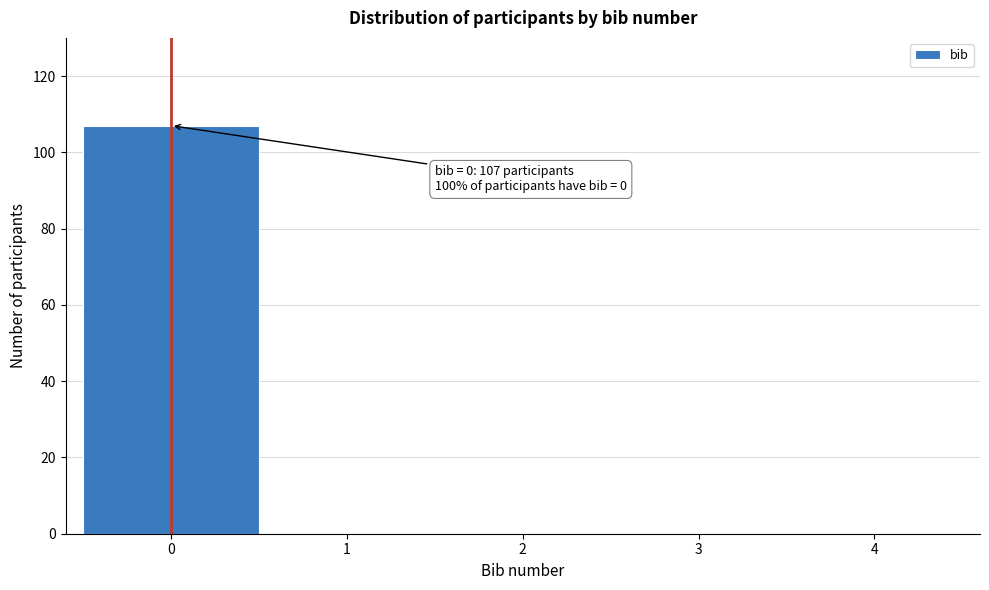

Which range on the x-axis has the tallest bar?

-0.5 to 0.5